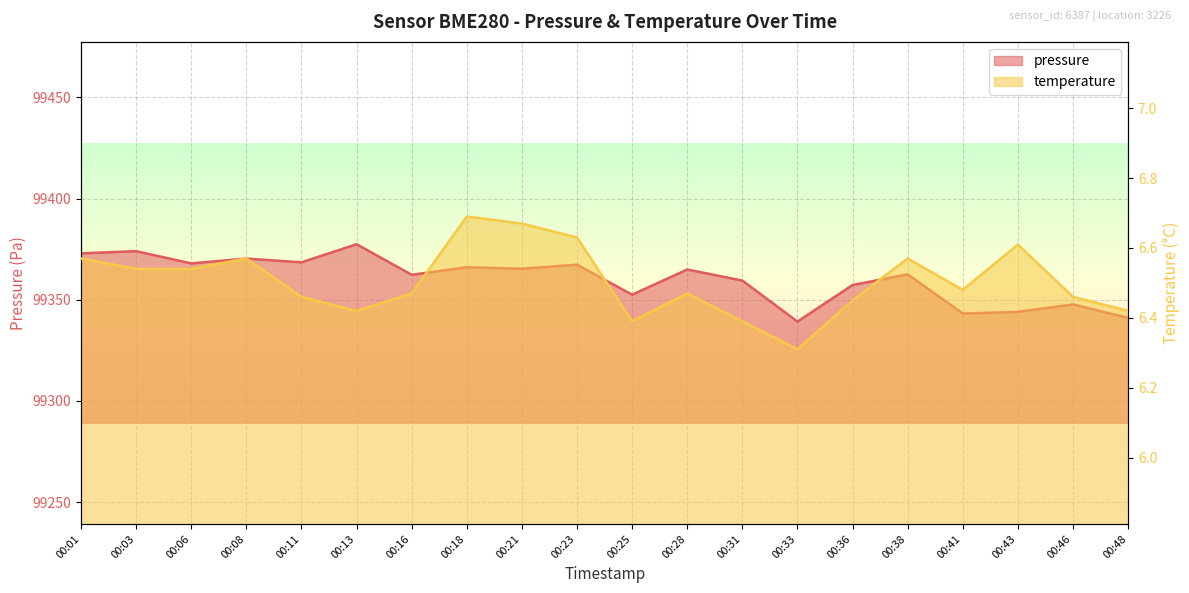

Rank the series by their maximum value, from lowest to highest.

temperature, pressure